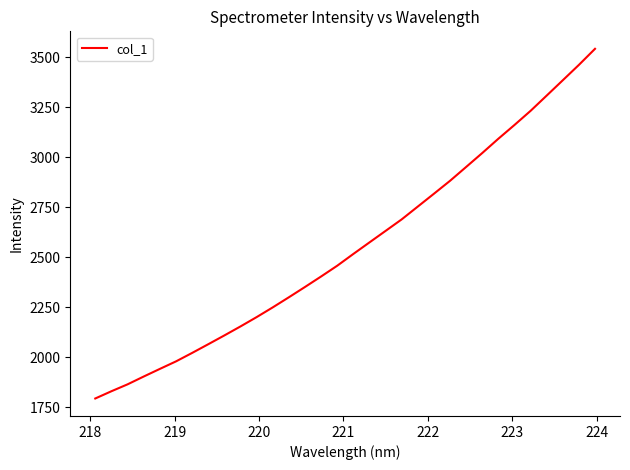

What is the minimum value shown in the chart?

1794.1